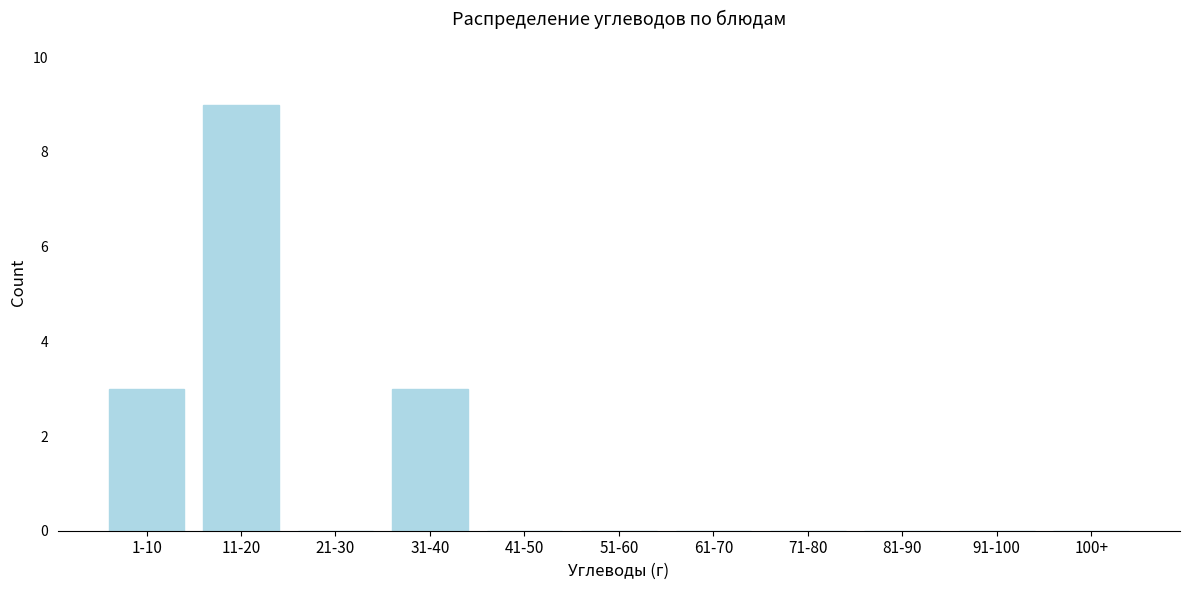

Reading right to left, what are all the values shown in this chart?

100+=0	91-100=0	81-90=0	71-80=0	61-70=0	51-60=0	41-50=0	31-40=3	21-30=0	11-20=9	1-10=3